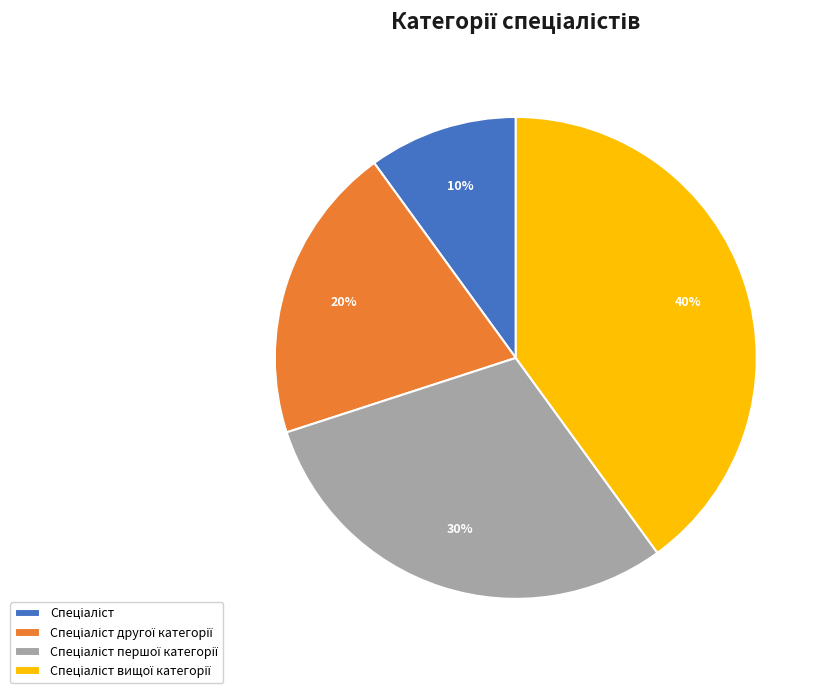

Does any single category account for the majority?

No